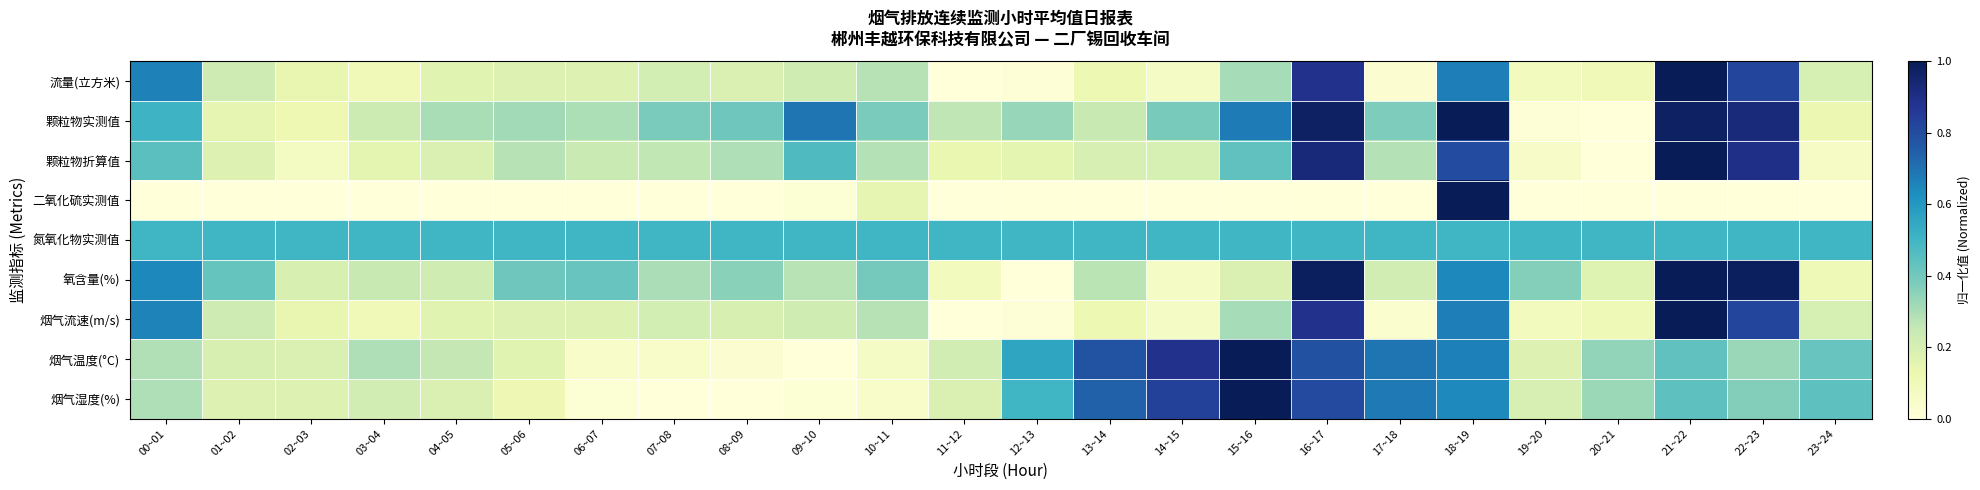

Count the number of categories in the chart.

24